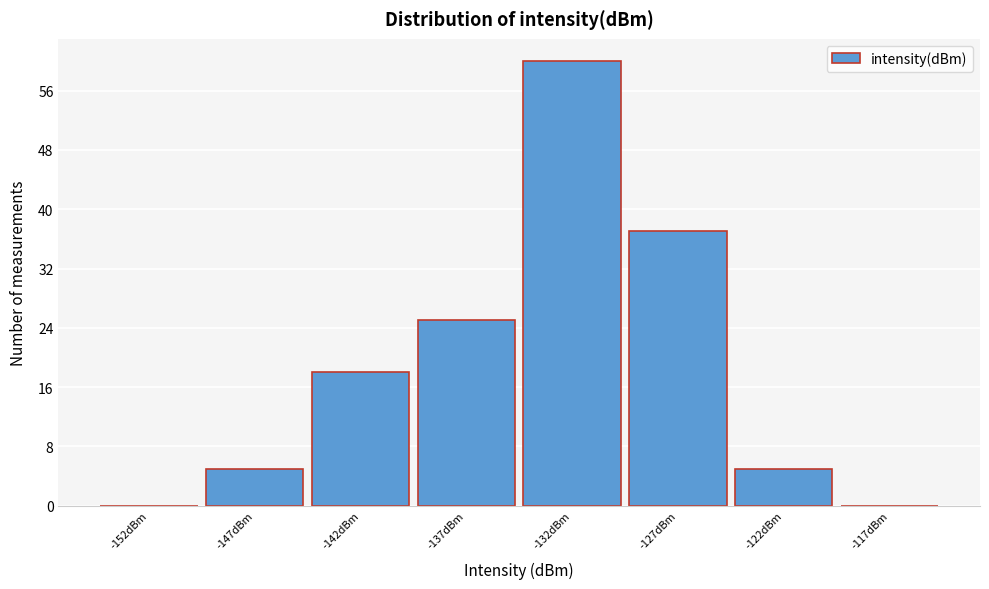

Reading right to left, what are all the values shown in this chart?

-117dBm=0	-122dBm=5	-127dBm=37	-132dBm=60	-137dBm=25	-142dBm=18	-147dBm=5	-152dBm=0